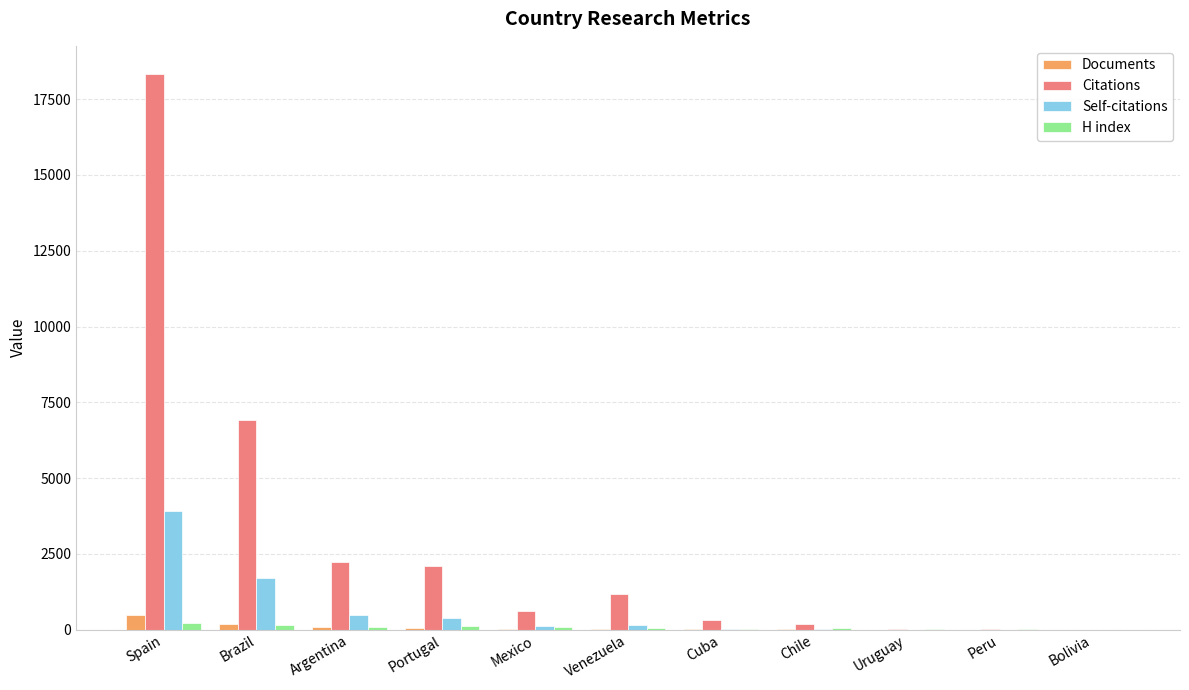

Is it true that Citations equals 1156 at Portugal?

False